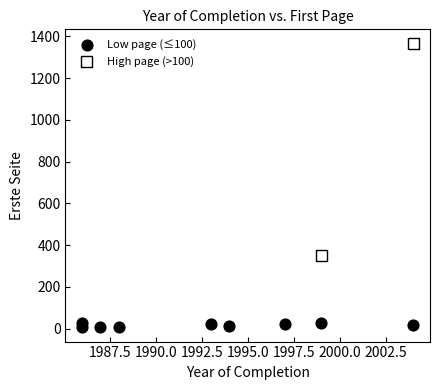

What are all the series names shown in the legend?

Low page (≤100), High page (>100)